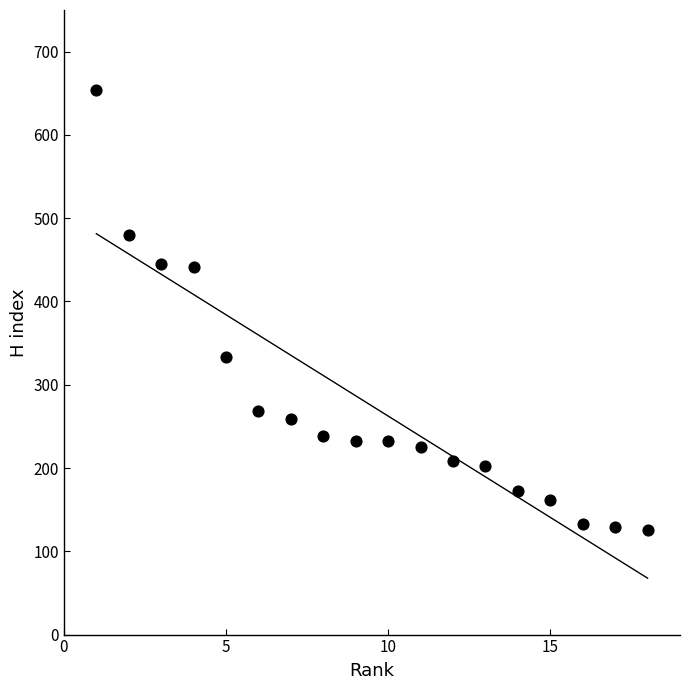

What is the range of X values (max minus min)?

17